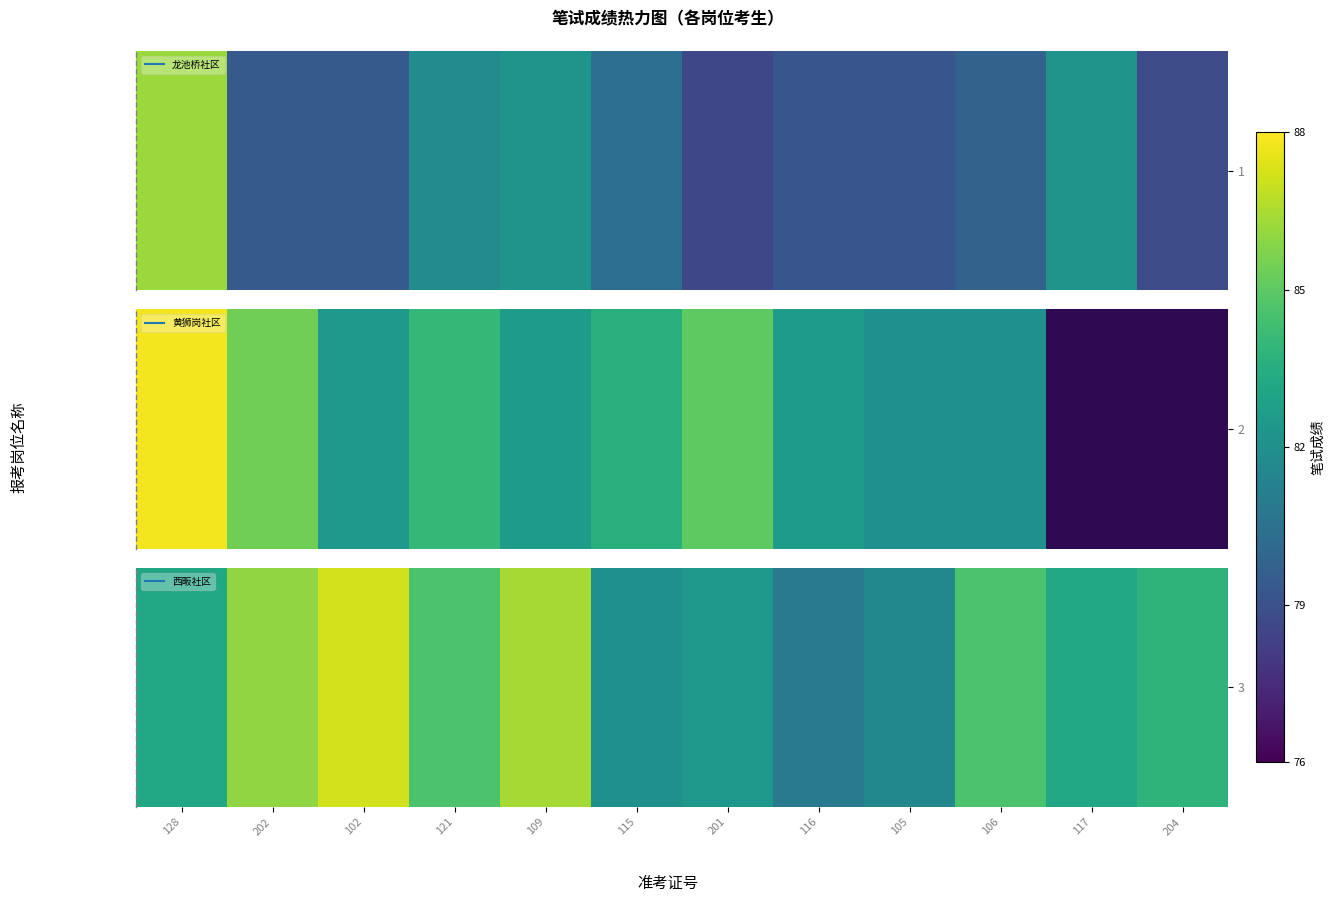

What is the difference between the maximum and minimum values?

6.2